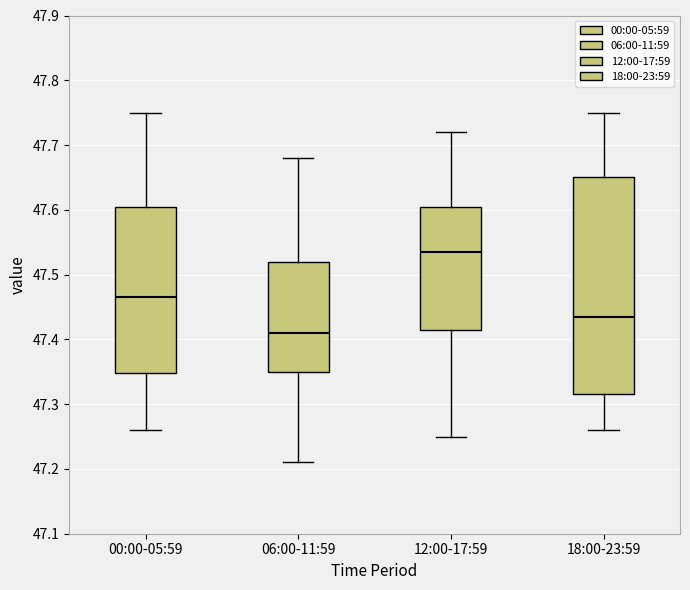

Where does the median line of the box for 12:00-17:59 sit on the y-axis? The values are not printed on the chart, so give them approximately, as read against the axis.

47.54